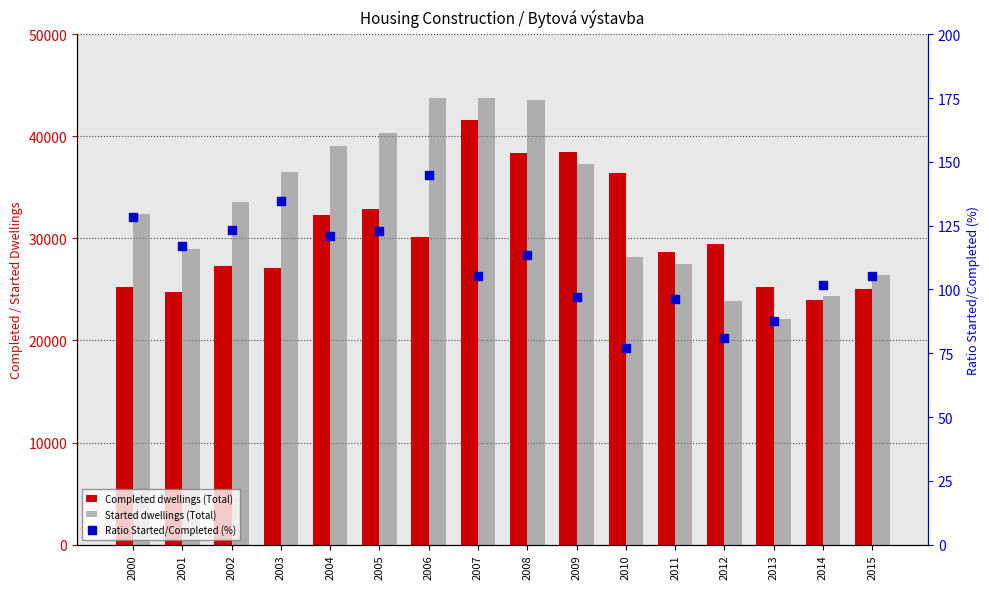

Rank the series at 2007 from lowest to highest value.

Ratio Started/Completed (%), Completed dwellings (Total), Started dwellings (Total)